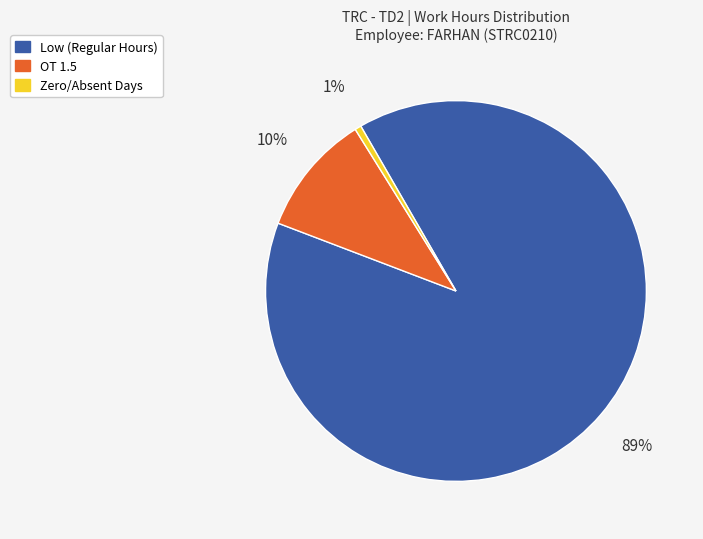

Does any single category account for the majority?

Yes